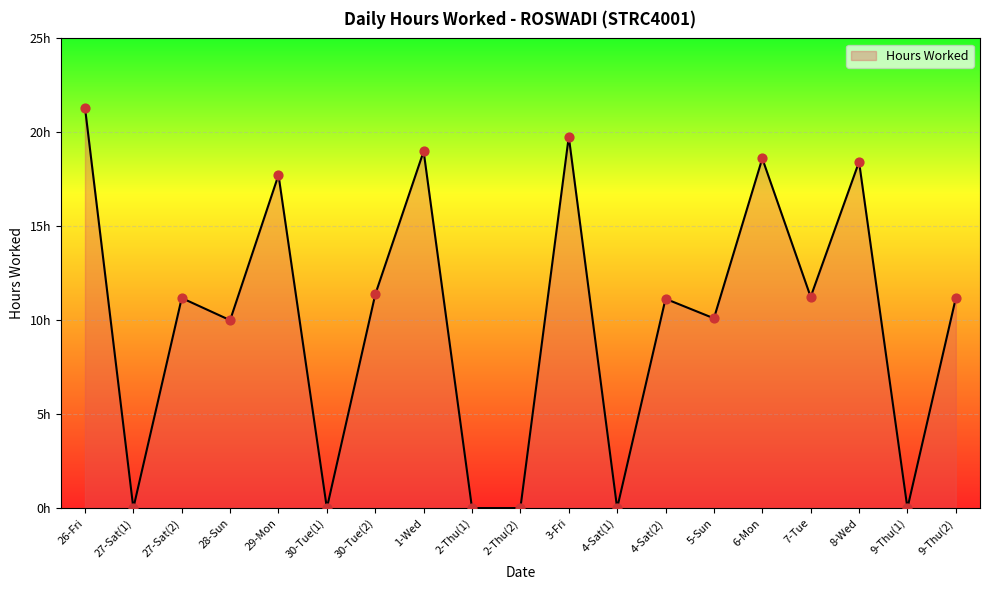

What is the ratio of the value at 9-Thu(2) to the value at 29-Mon?

0.6